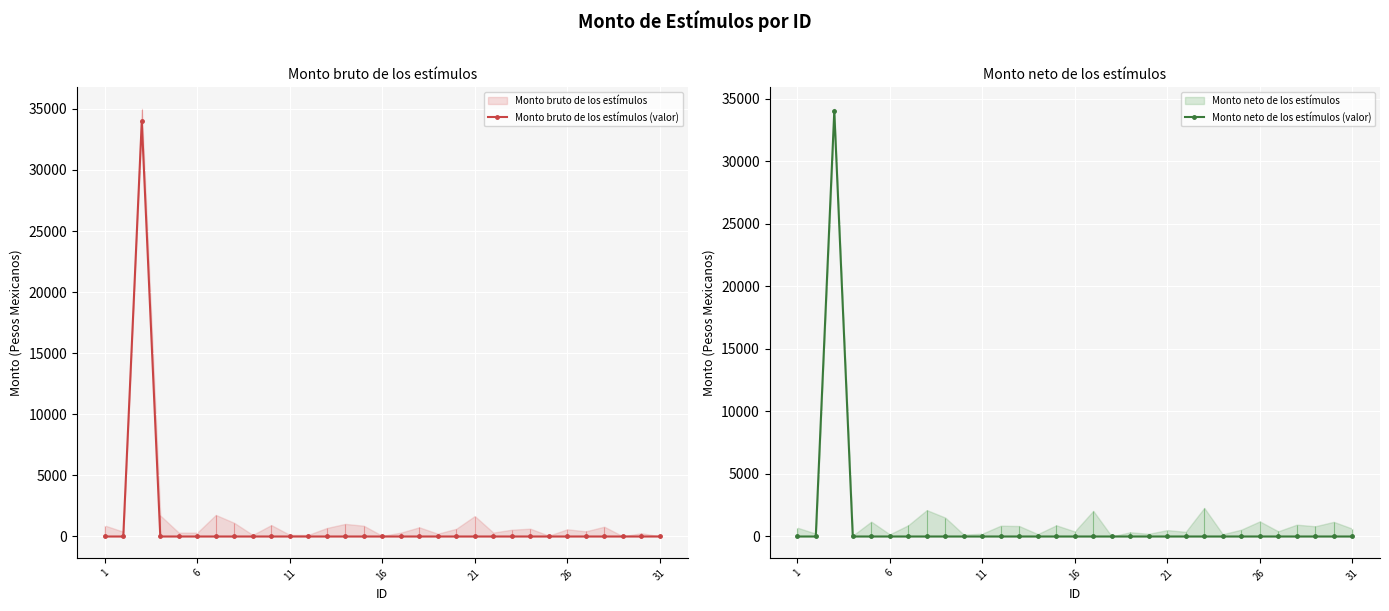

Is it true that Monto bruto de los estímulos (valor) equals 0 at 8?

True